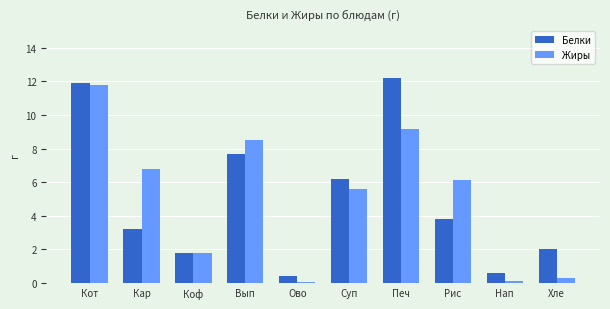

Reading left to right, extract all data points from this chart.

Белки: Кот=11.9	Кар=3.2	Коф=1.8	Вып=7.7	Ово=0.4	Суп=6.2	Печ=12.2	Рис=3.8	Нап=0.6	Хле=2.0
Жиры: Кот=11.8	Кар=6.8	Коф=1.8	Вып=8.5	Ово=0.1	Суп=5.6	Печ=9.2	Рис=6.1	Нап=0.1	Хле=0.3